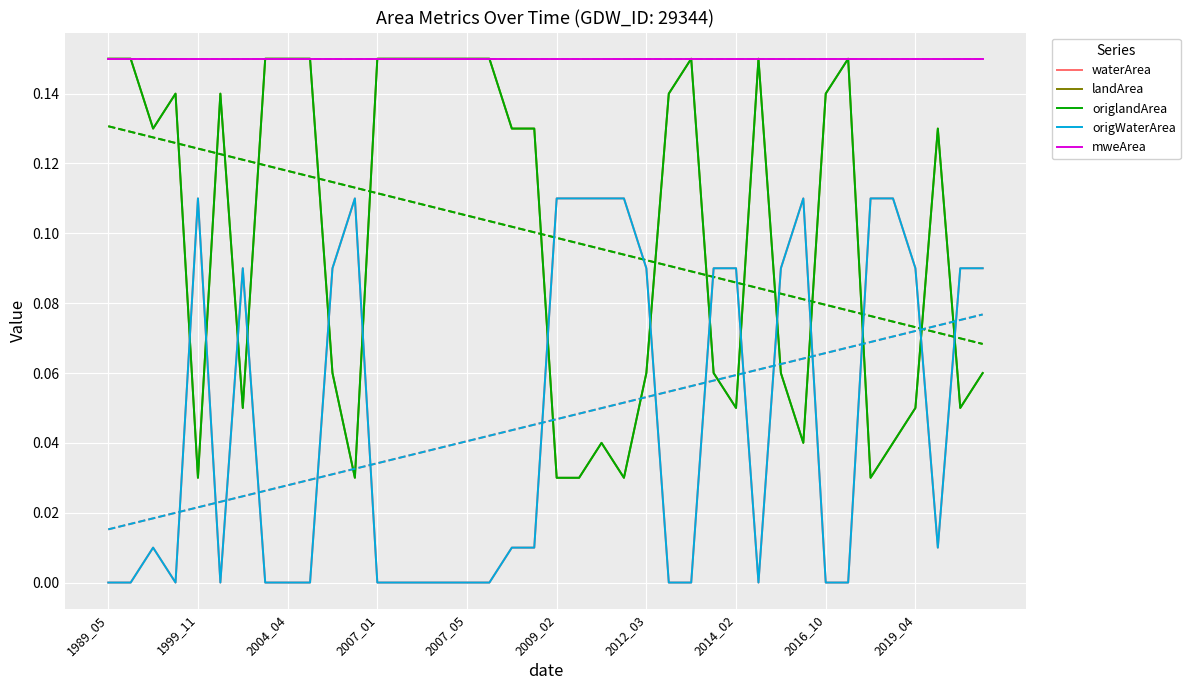

What is the highest value of the waterArea series?

0.1